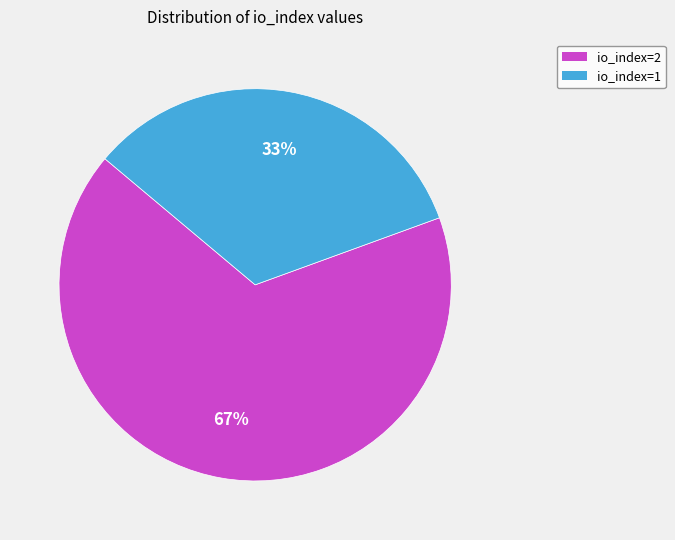

Is it true that io_index=2 is 67% of the pie?

True